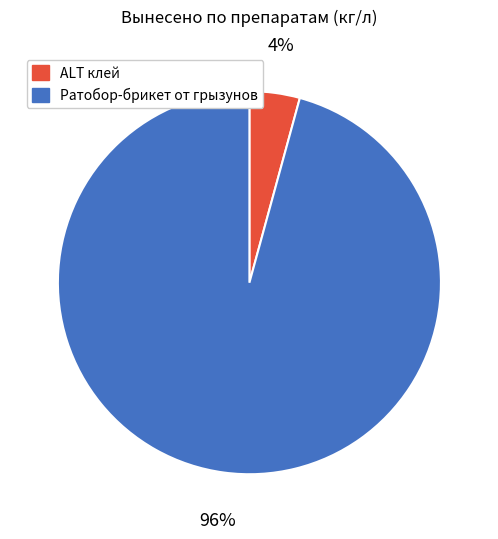

To the nearest percent, what is the average slice percentage?

50%